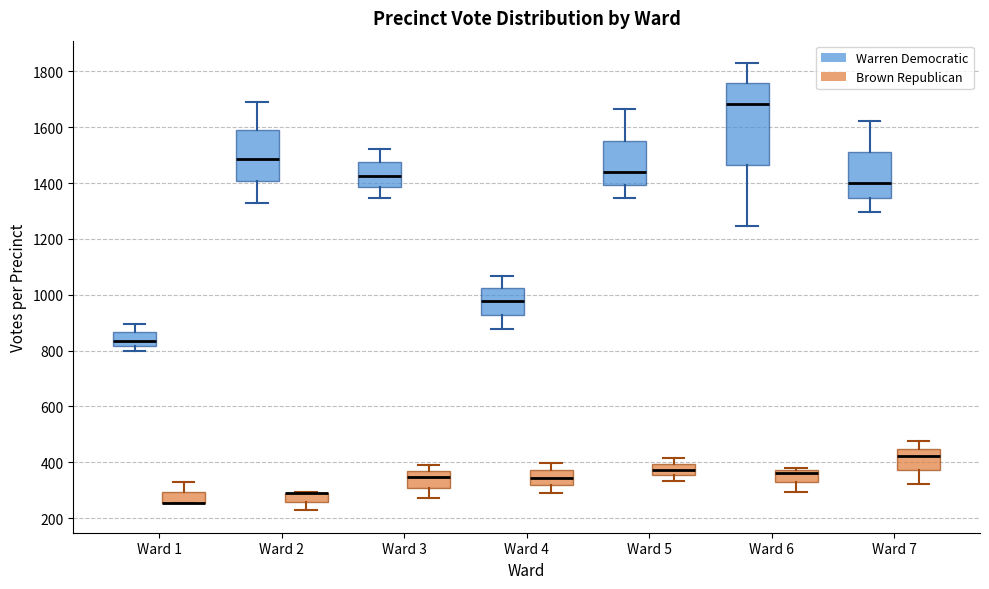

Reading left to right, read every box against the y-axis: the position of its median line, the range the box covers, and the ends of its whiskers. The values are not printed on the chart, so give them approximately, as read against the axis.

Ward 1 (Warren Democratic): median 840, box 820 to 860, whiskers 800 to 900
Ward 1 (Brown Republican): median 260 (drawn on the box's lower edge), box 260 to 300, whiskers 260 to 340
Ward 2 (Warren Democratic): median 1480, box 1400 to 1580, whiskers 1320 to 1680
Ward 2 (Brown Republican): median 300 (drawn on the box's upper edge), box 260 to 300, whiskers 220 to 300
Ward 3 (Warren Democratic): median 1420, box 1380 to 1480, whiskers 1340 to 1520
Ward 3 (Brown Republican): median 340, box 300 to 360, whiskers 280 to 400
Ward 4 (Warren Democratic): median 980, box 920 to 1020, whiskers 880 to 1060
Ward 4 (Brown Republican): median 340, box 320 to 380, whiskers 300 to 400
Ward 5 (Warren Democratic): median 1440, box 1400 to 1560, whiskers 1340 to 1660
Ward 5 (Brown Republican): median 380, box 360 to 400, whiskers 340 to 420
Ward 6 (Warren Democratic): median 1680, box 1460 to 1760, whiskers 1240 to 1840
Ward 6 (Brown Republican): median 360, box 320 to 380, whiskers 300 to 380 (just above the box's upper edge)
Ward 7 (Warren Democratic): median 1400, box 1340 to 1520, whiskers 1300 to 1620
Ward 7 (Brown Republican): median 420, box 380 to 440, whiskers 320 to 480